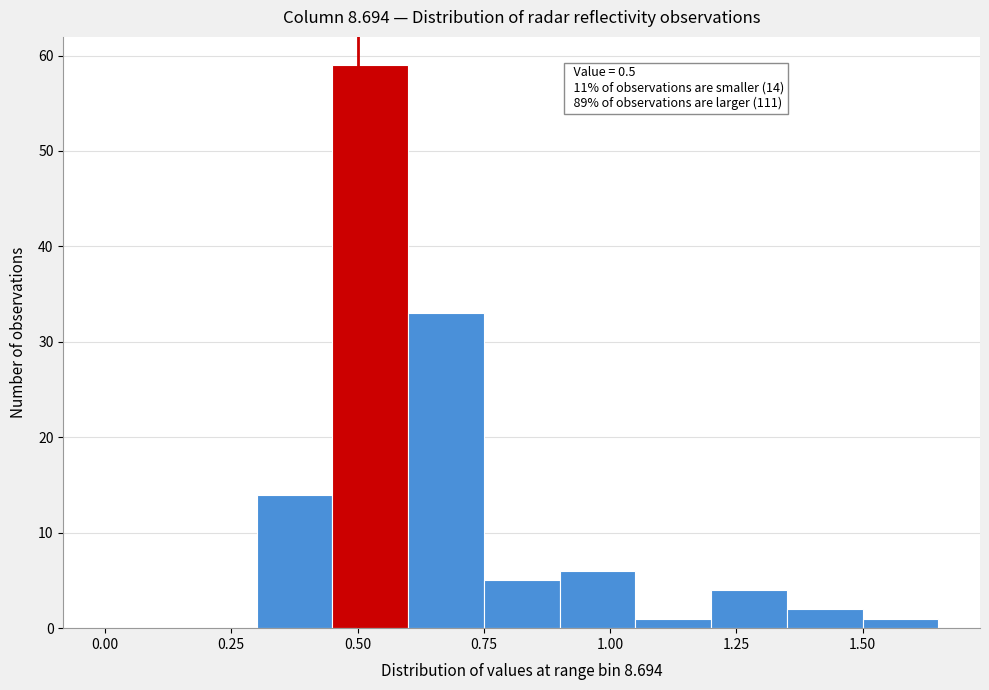

Around what value on the x-axis is the tallest bar? Give the approximate position of its centre, as read against the axis.

0.55